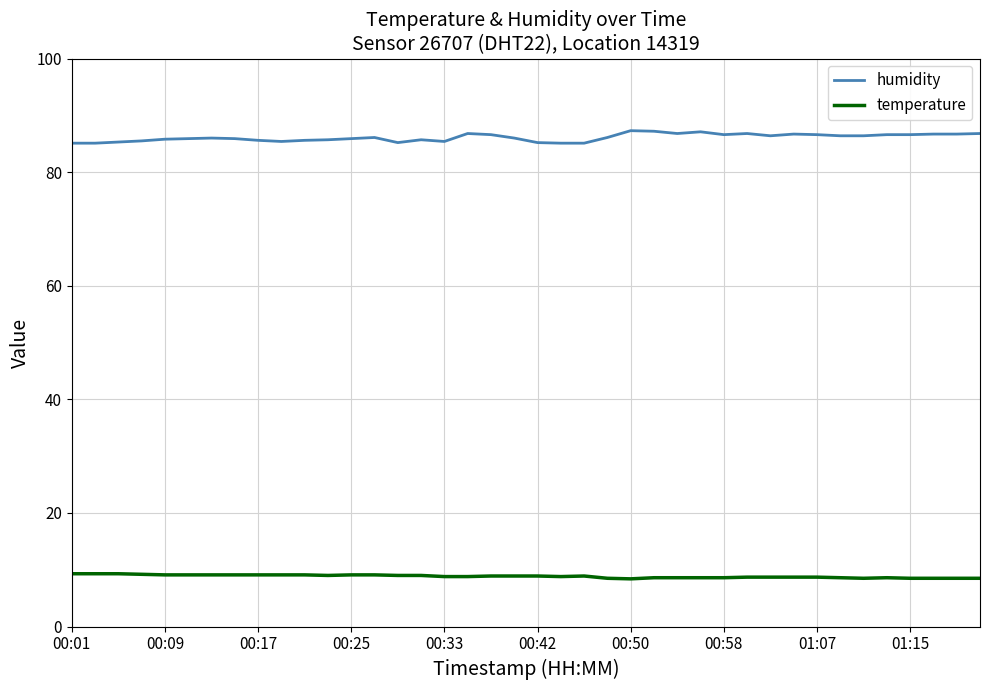

True or false: humidity and temperature intersect in this chart.

False